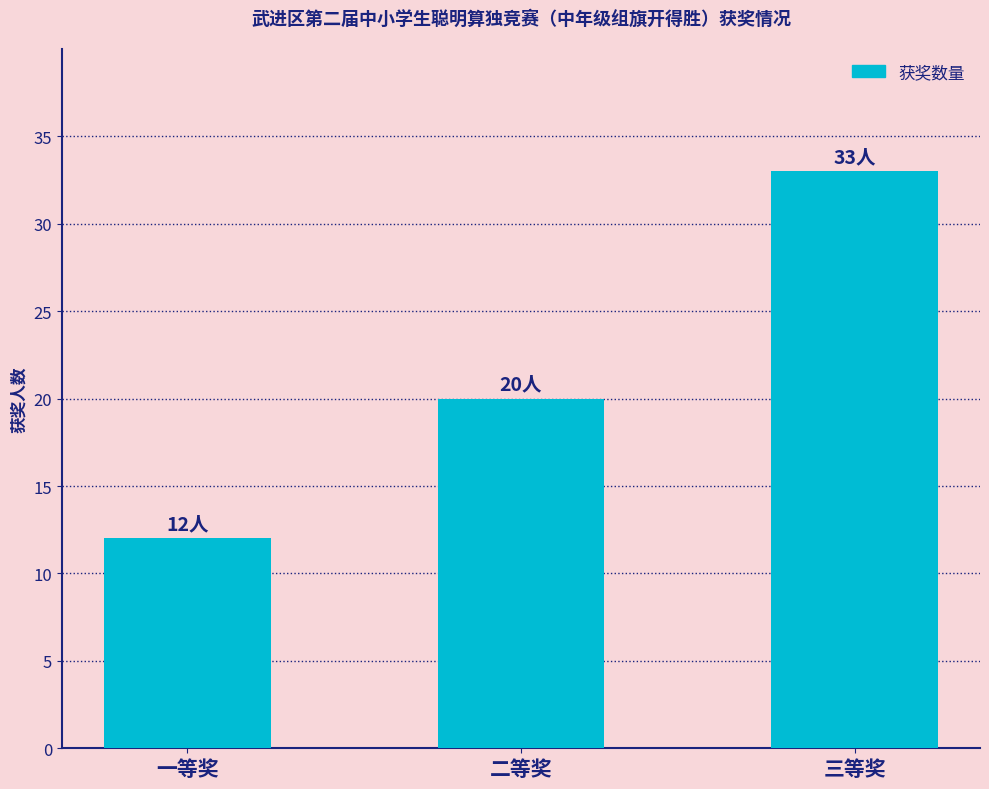

At which label is the value closest to 22?

二等奖